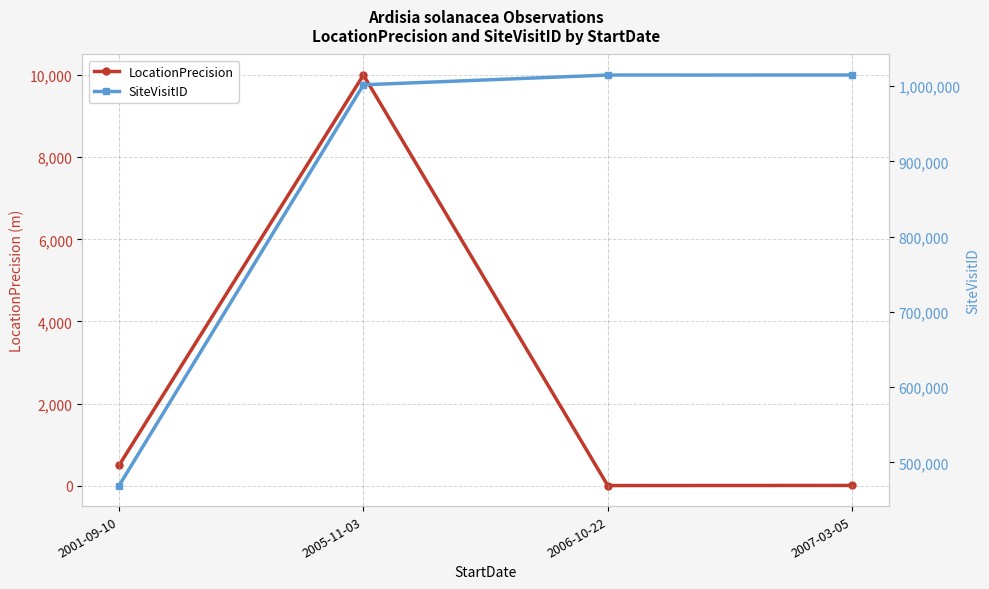

The LocationPrecision series shows 5 at 2006-10-22. True or false?

True